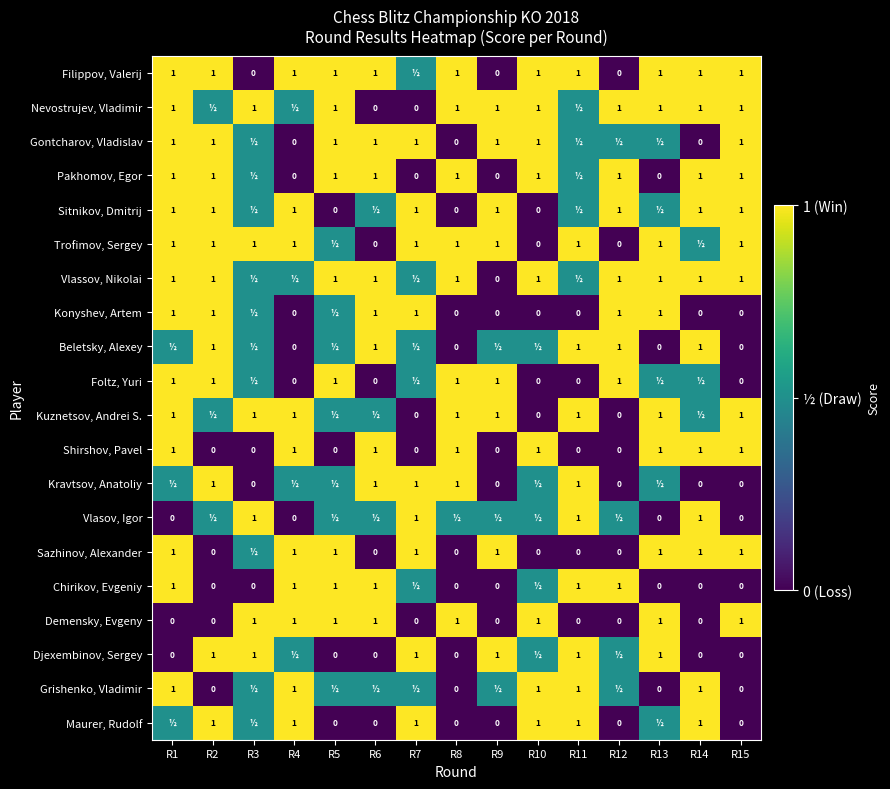

How many Demensky, Evgeny values are between 0 and 1?

15